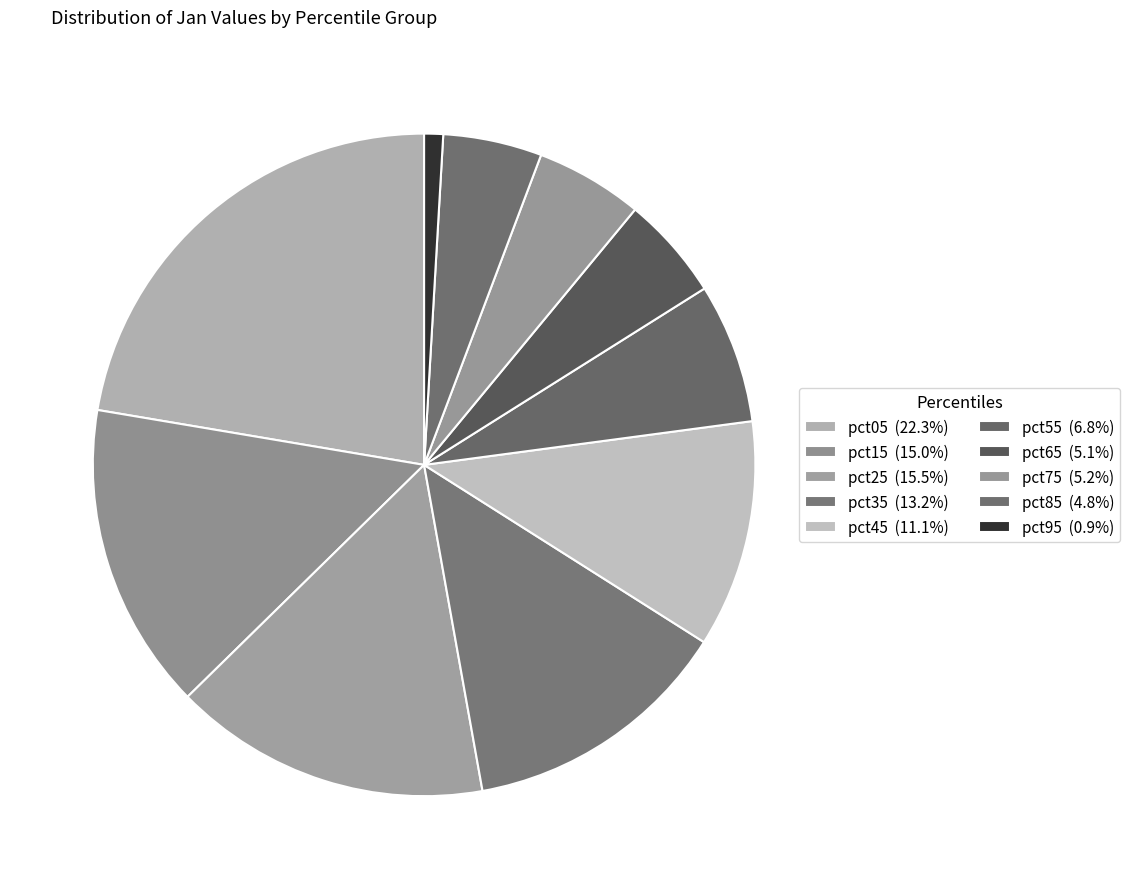

To the nearest percent, what is the difference between the largest and smallest slice percentages?

21%